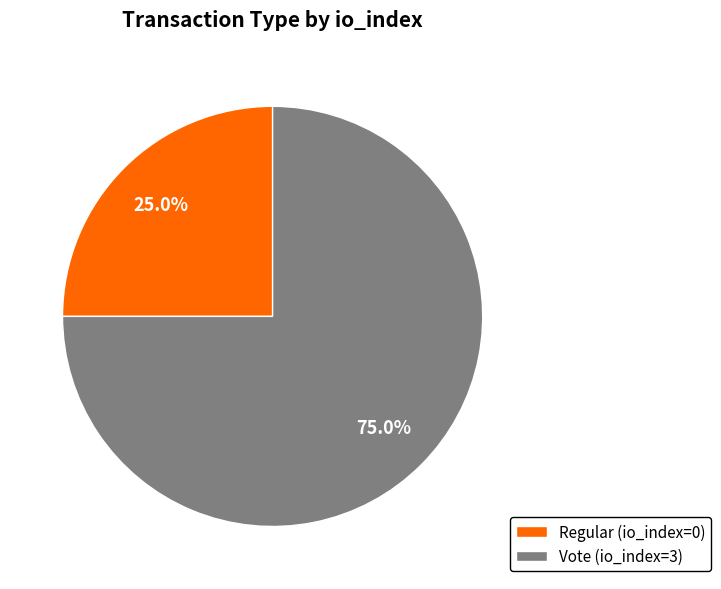

Which category has the smallest portion of the pie?

Regular (io_index=0)